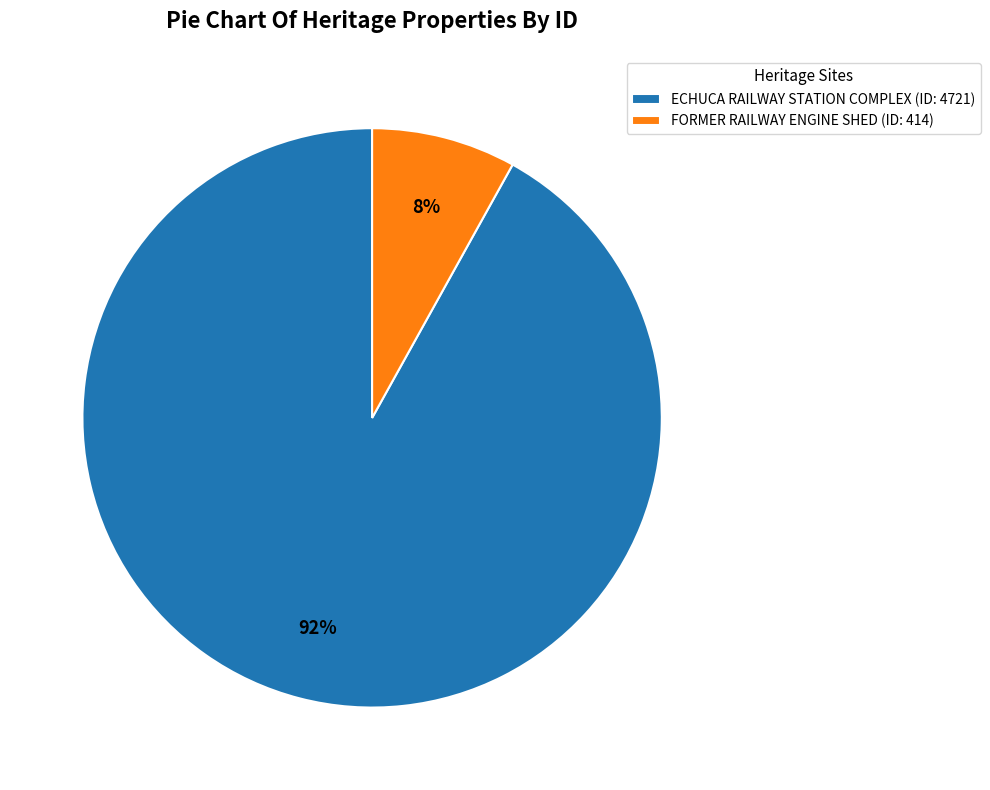

To the nearest percent, what is the average slice percentage?

50%